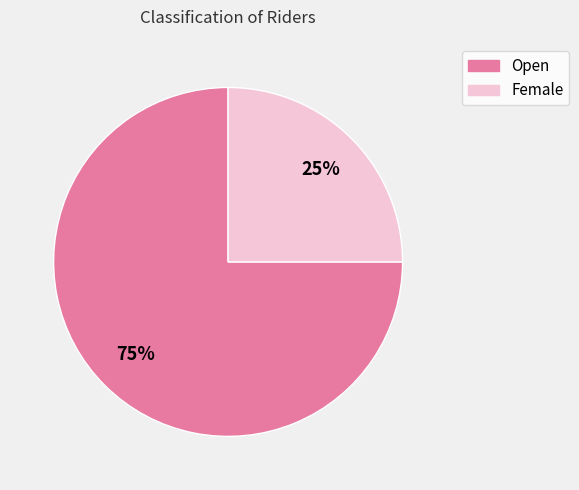

Do Open and Female together represent more than half of the pie?

Yes